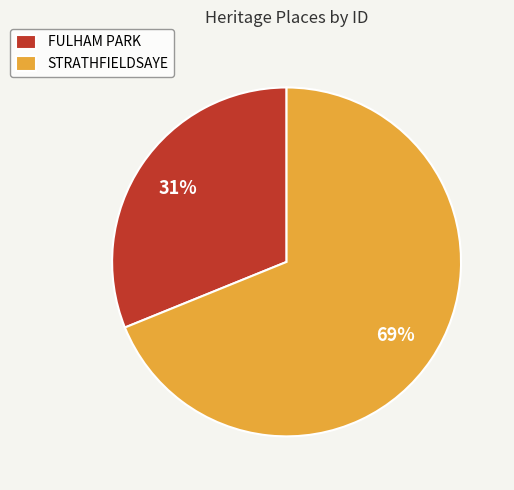

To the nearest percent, what is the combined percentage of FULHAM PARK and STRATHFIELDSAYE?

100%